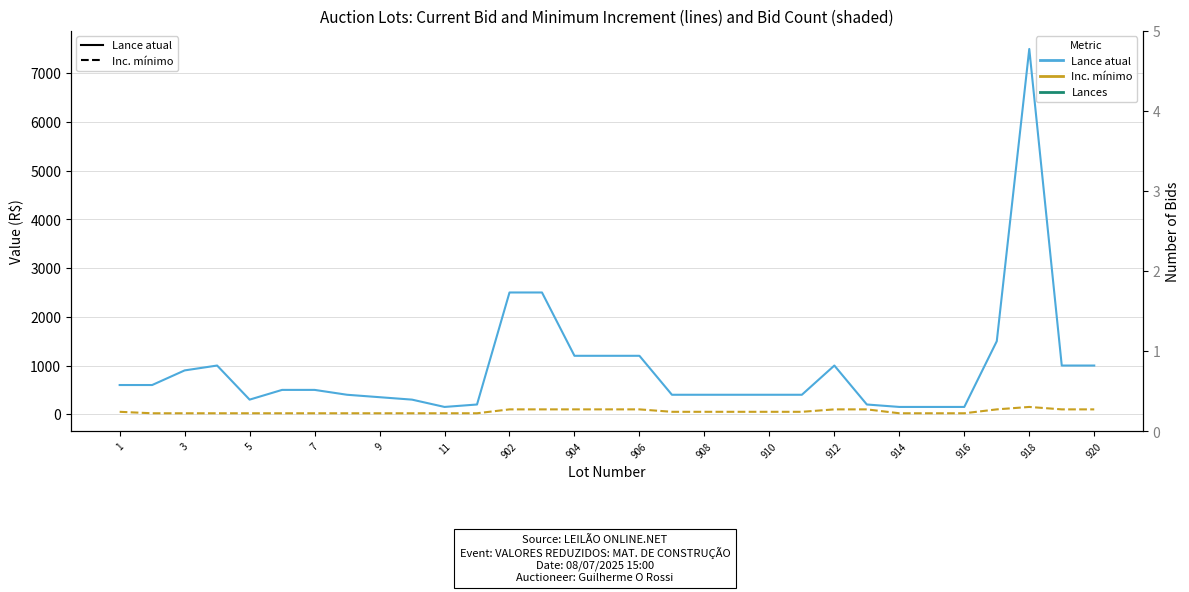

At which category does the chart reach its minimum across all series?

3